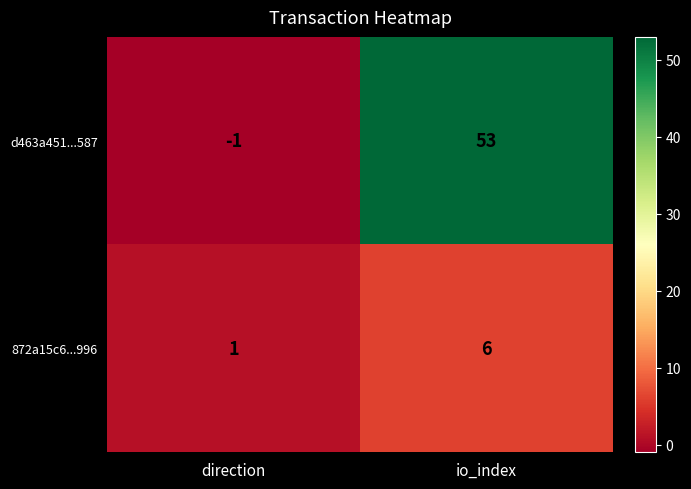

Between direction and io_index, which series saw the biggest shift?

d463a451...587